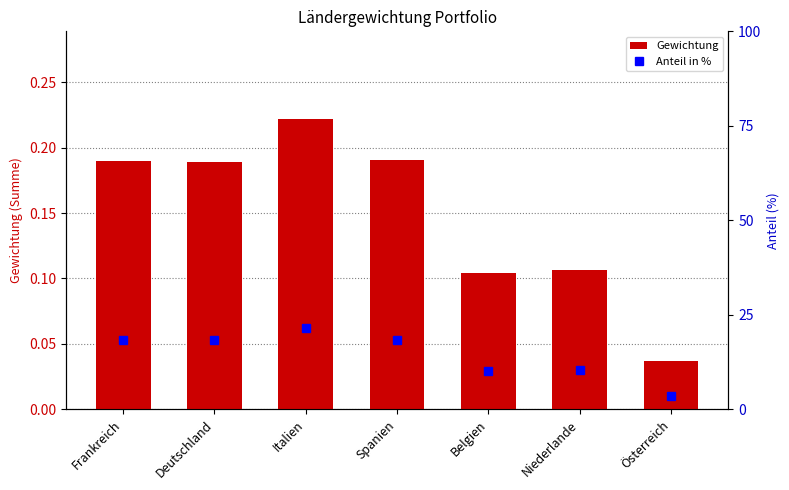

What is the label of the 6th bar from the left?

Niederlande